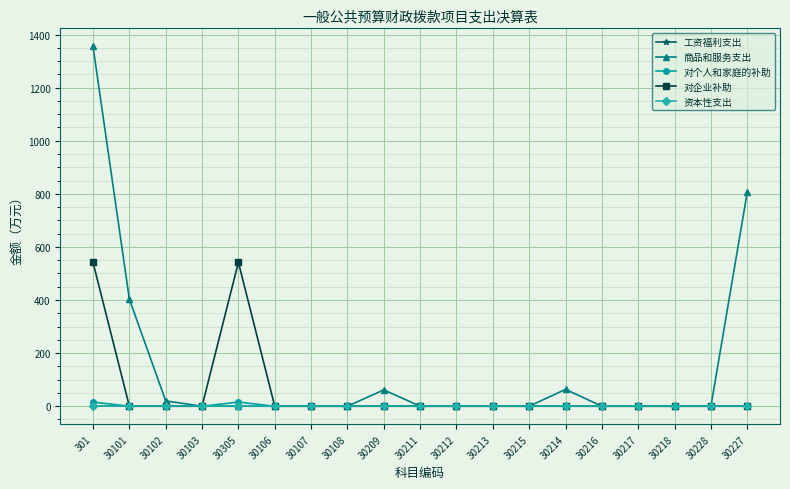

Is the value of 对个人和家庭的补助 at 30217 greater than the value of 商品和服务支出 at 30228?

No